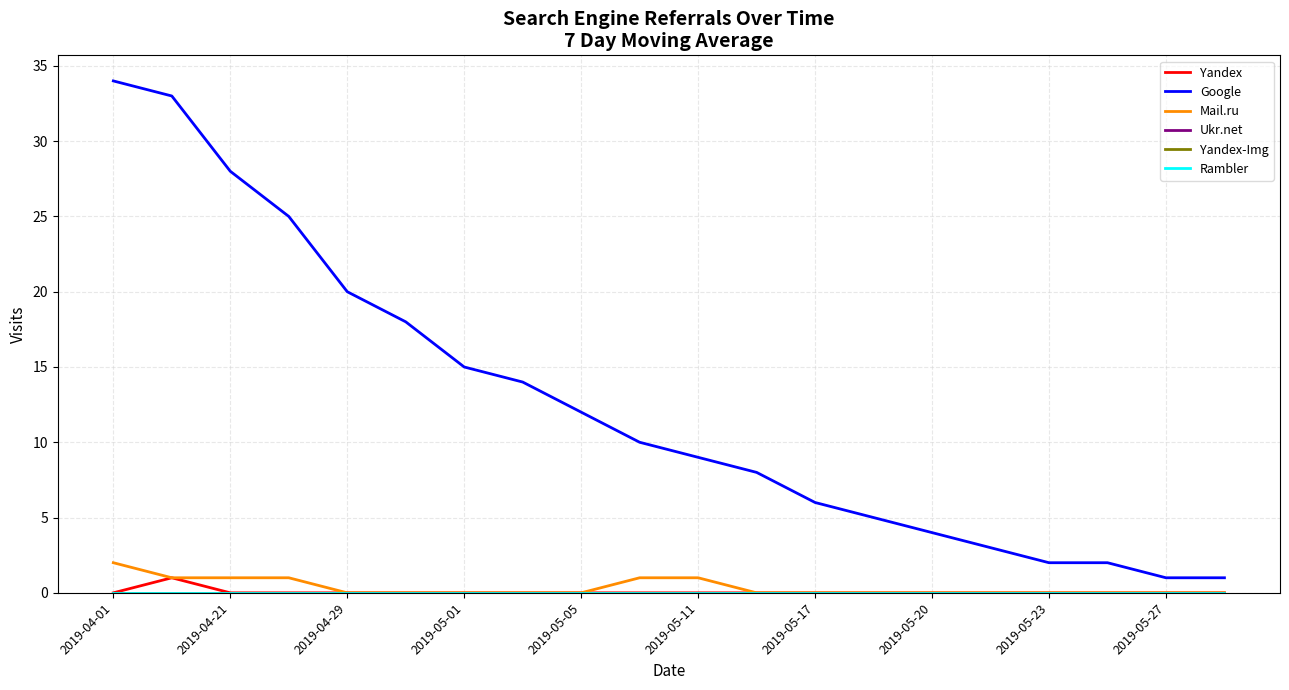

True or false: Ukr.net and Yandex intersect in this chart.

False